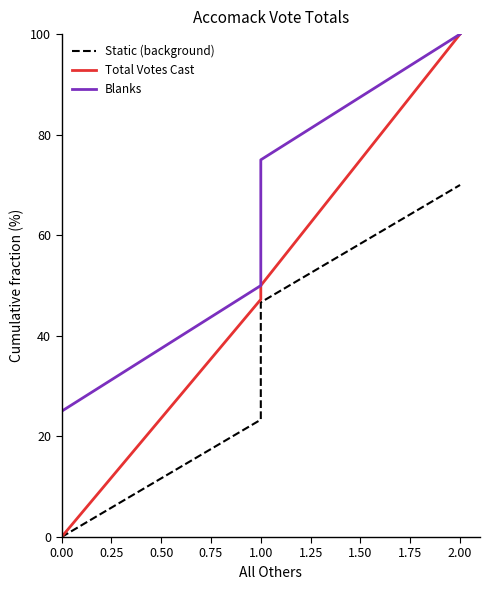

True or false: Total Votes Cast and Blanks intersect in this chart.

False